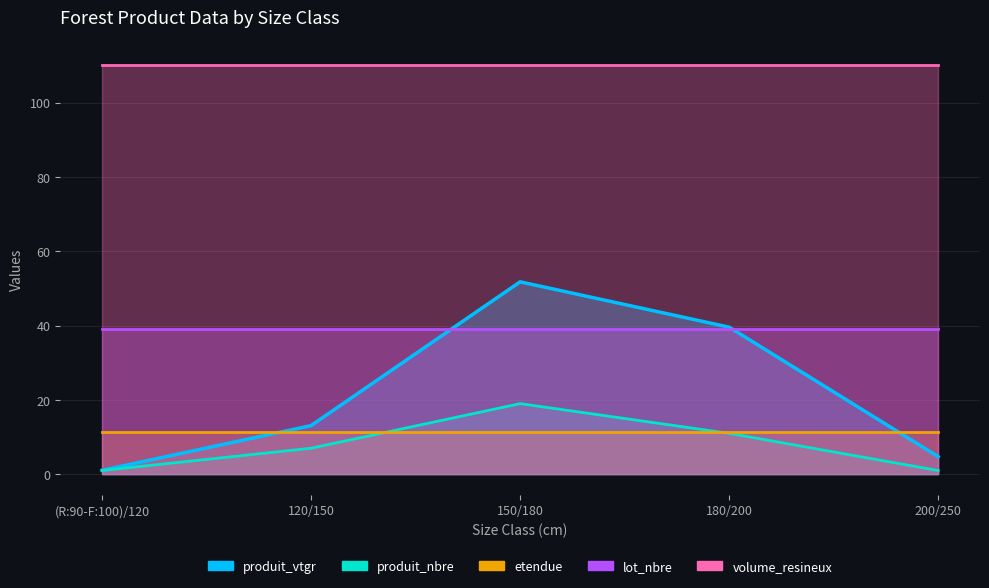

What is the difference between the produit_nbre values at 120/150 and 200/250?

6.0